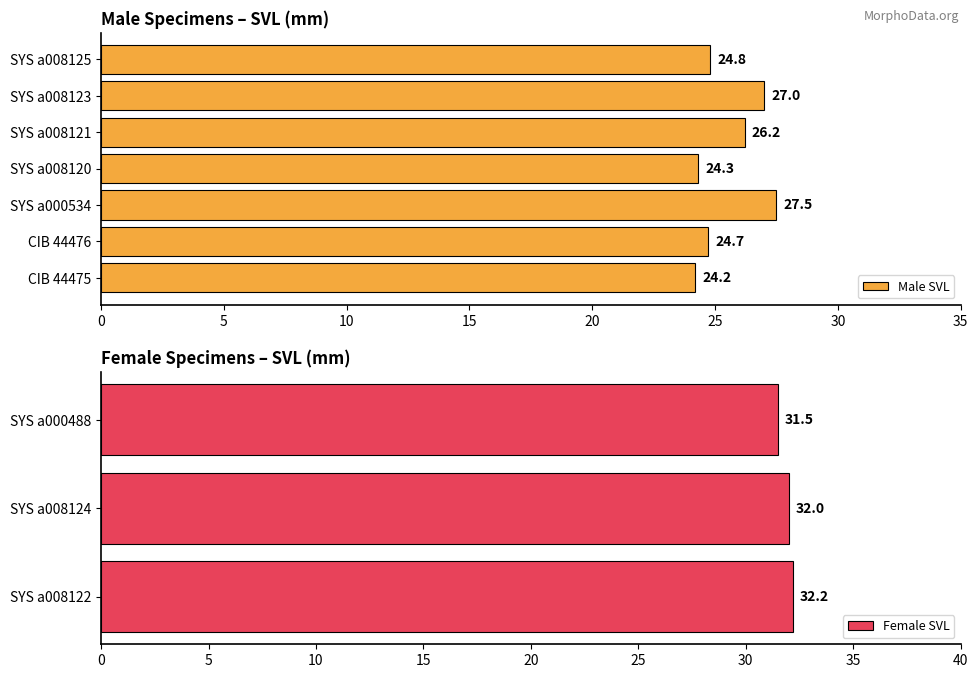

True or false: Male SVL has a value of 9.1 at SYS a008123.

False